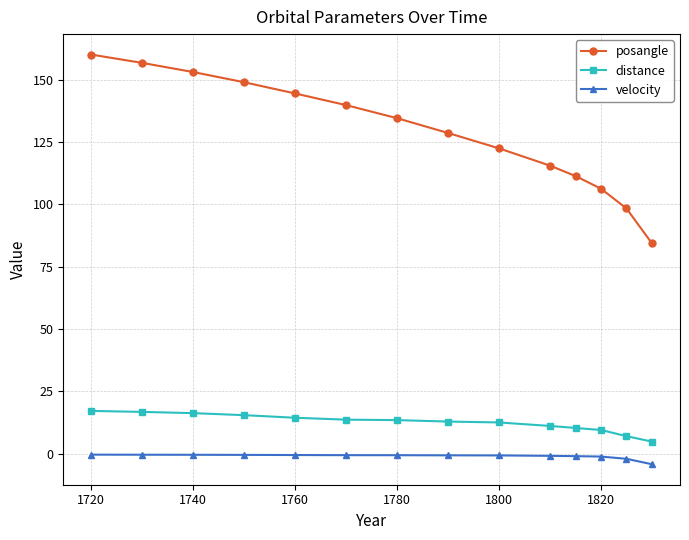

True or false: posangle and distance cross at least once.

False